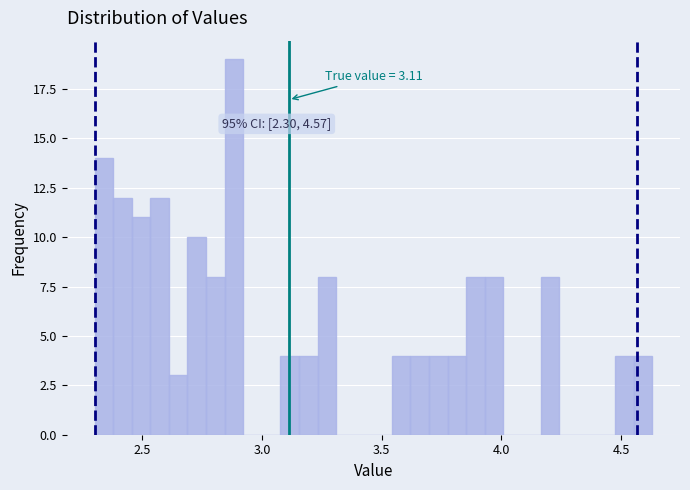

Read against the x-axis, roughly where is the centre of the tallest bar?

2.90